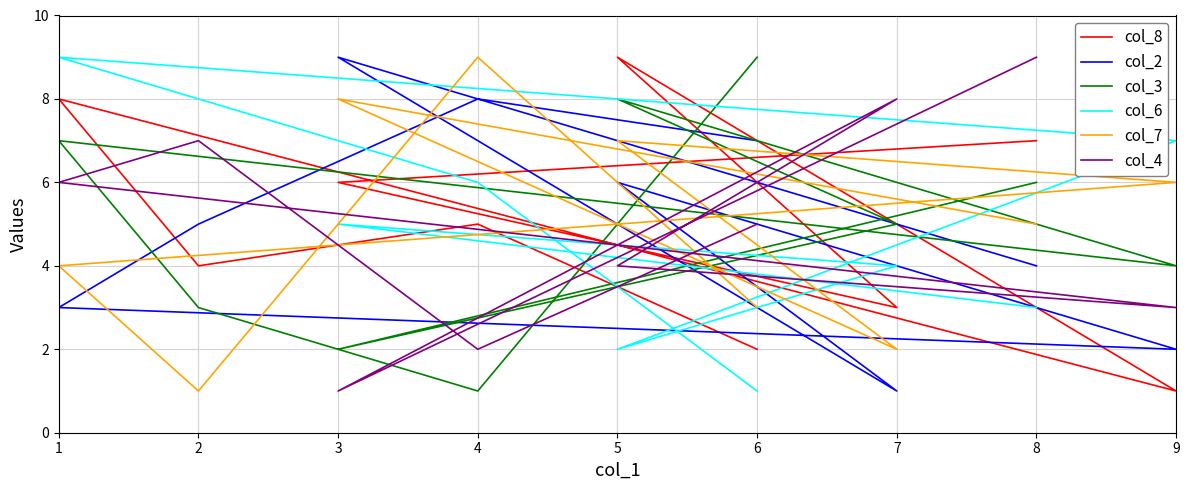

At 1, list the series in order from largest to smallest.

col_6, col_8, col_3, col_4, col_7, col_2